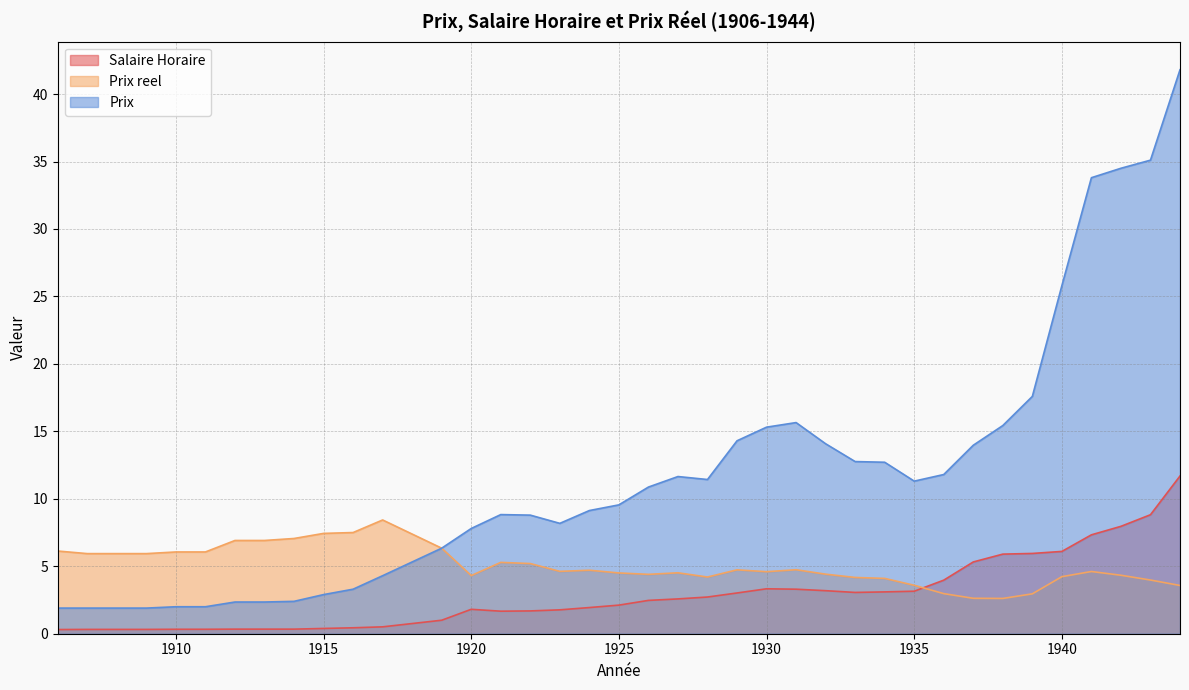

What is the total value across all series at 1937?

21.9